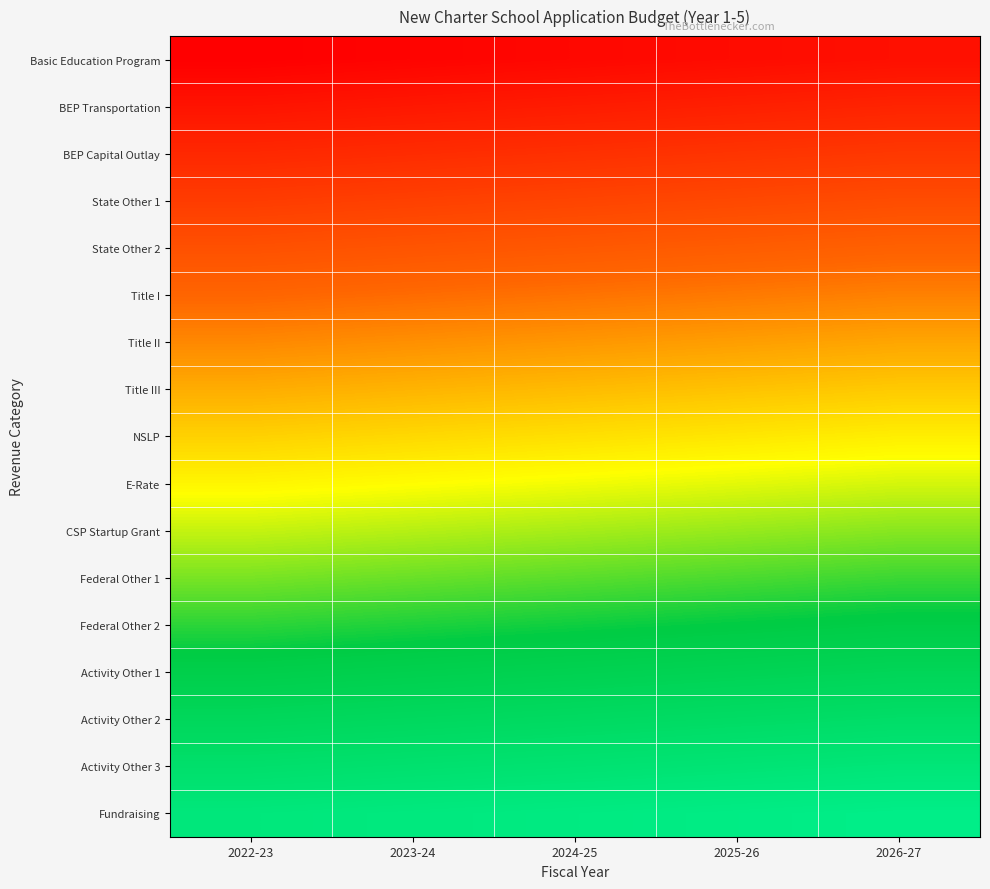

What is the spread (max minus min) of values at 2025-26?

1.0